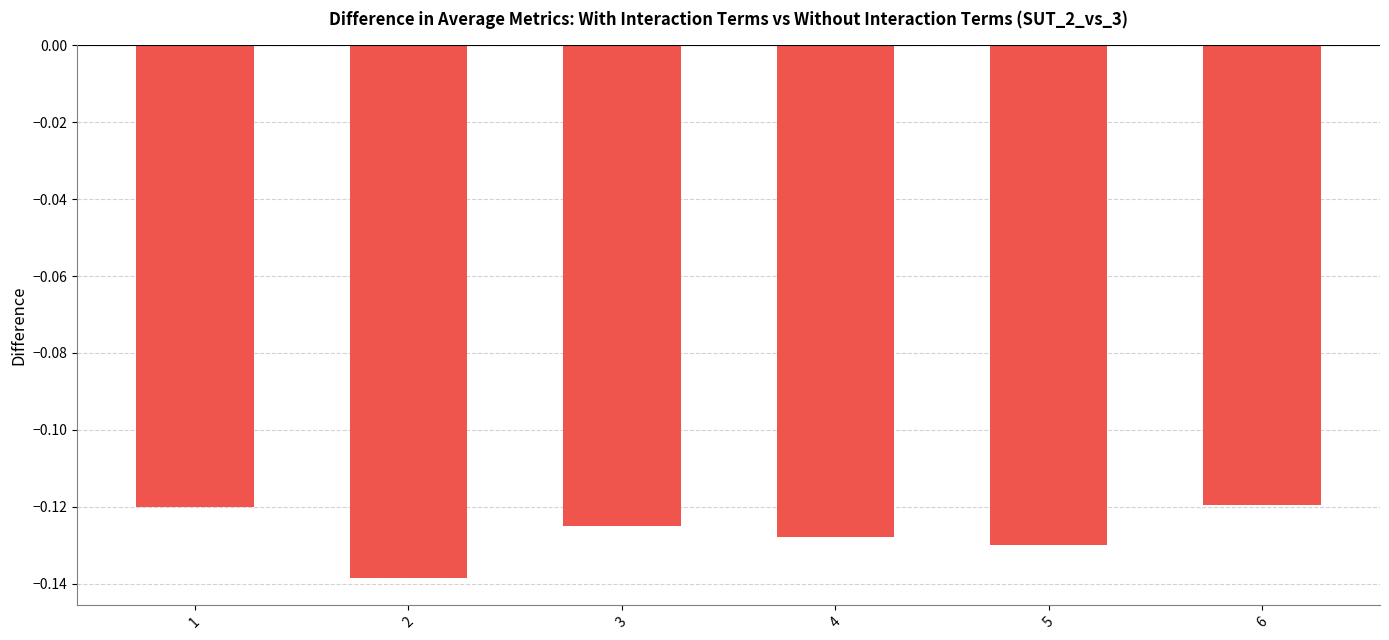

Which has a higher value, 6 or 3?

6